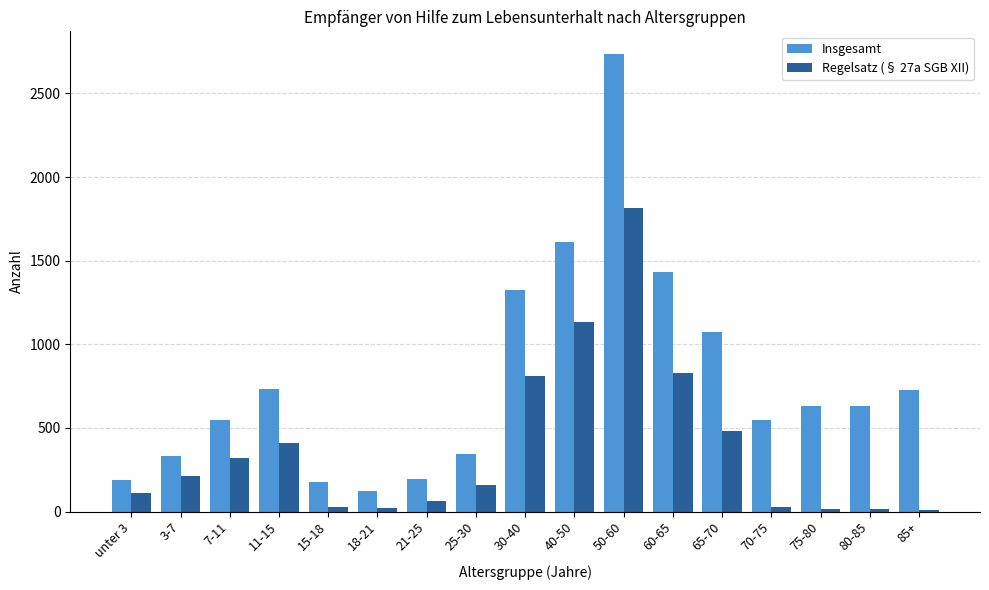

Which series has the largest range (max minus min)?

Insgesamt